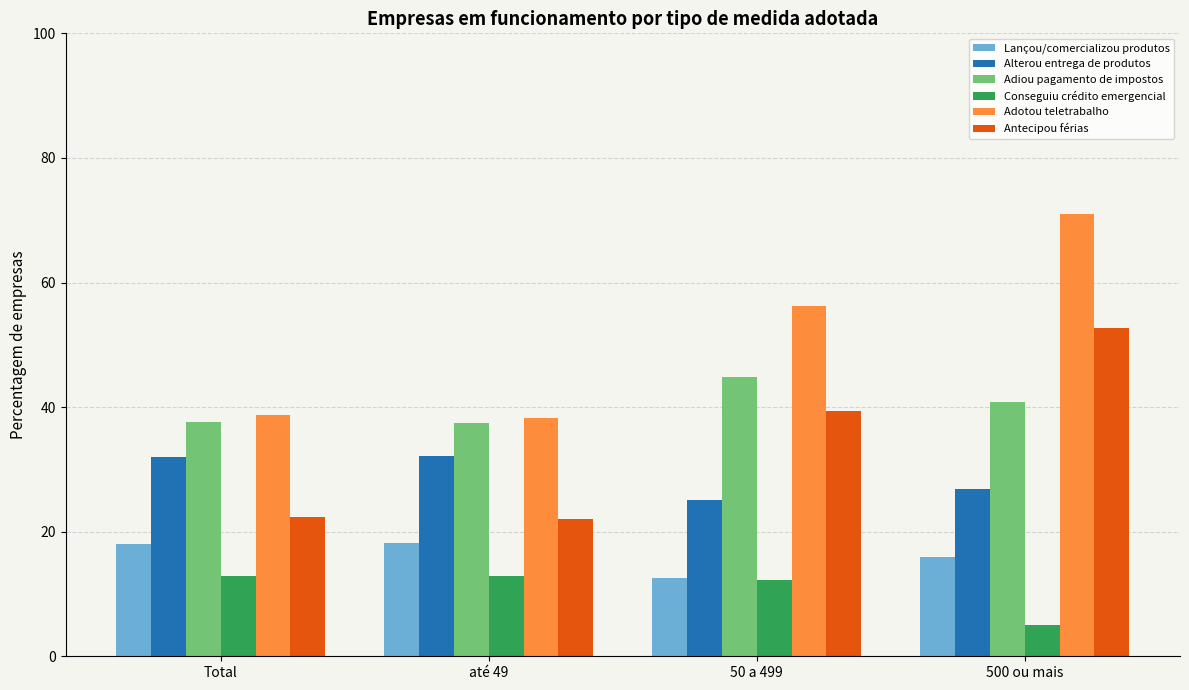

What is the minimum value for Alterou entrega de produtos?

25.2